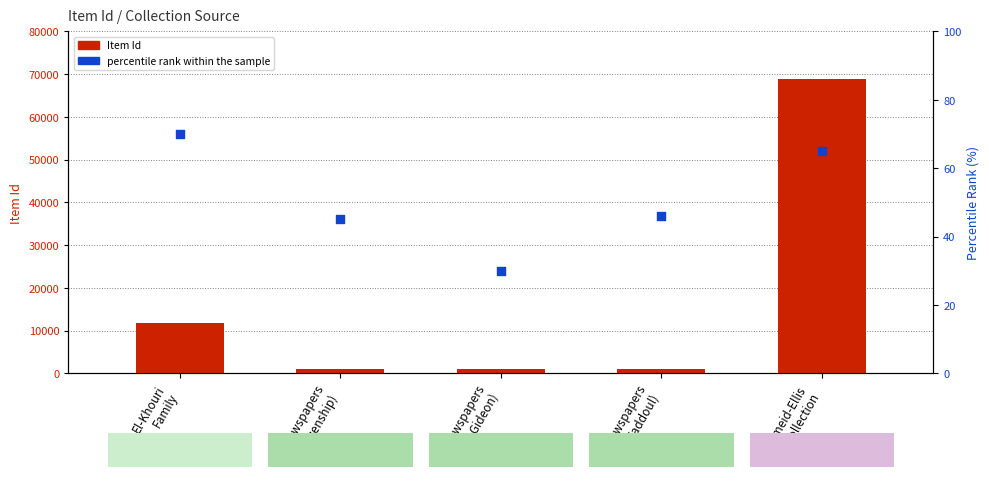

Which series contains the lowest Y value?

percentile rank within the sample